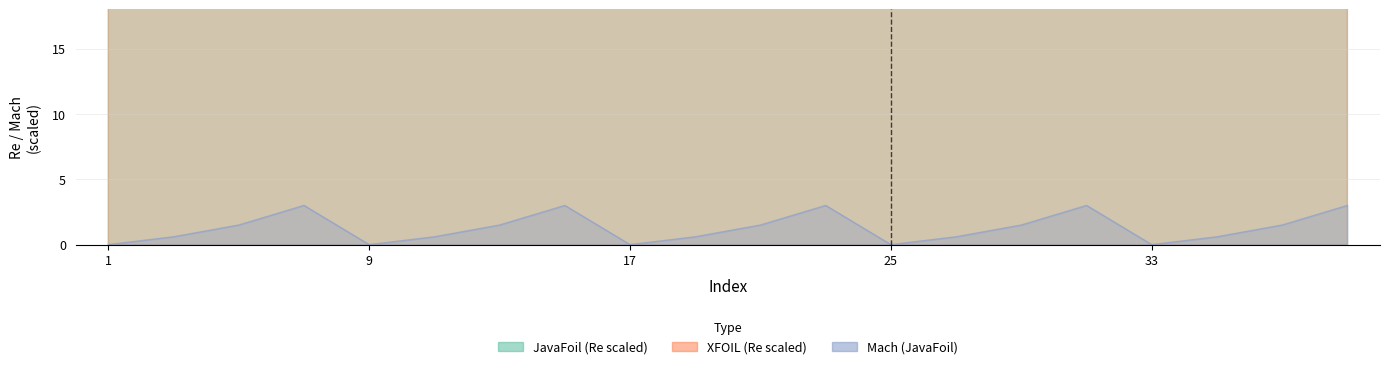

Which series changed the most between 1 and 9?

JavaFoil